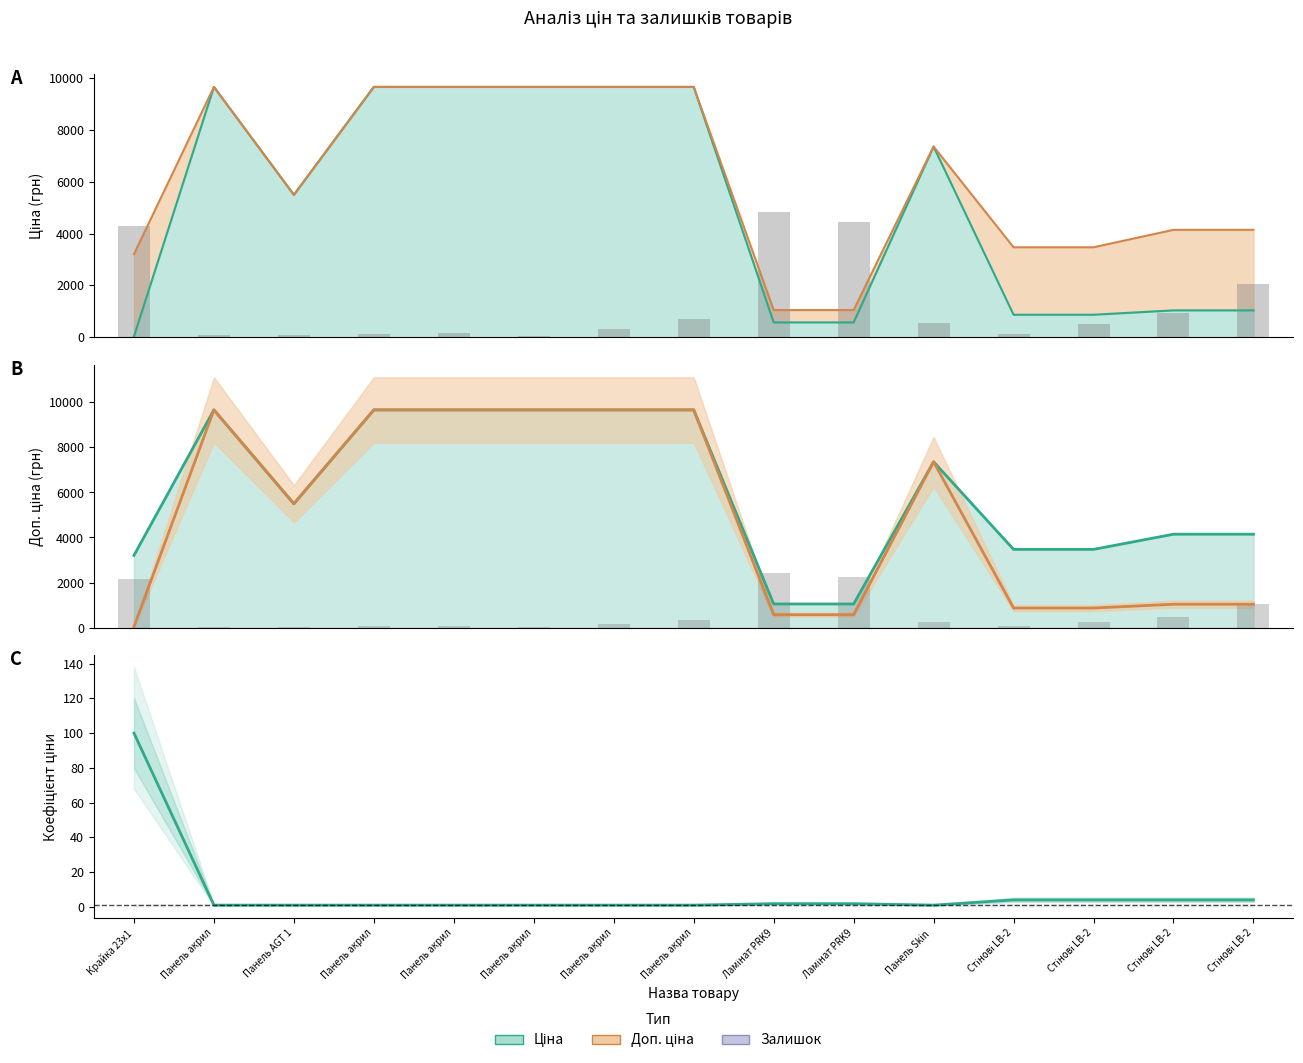

Read the Залишок (scaled) value at Панель акрил.

83.5